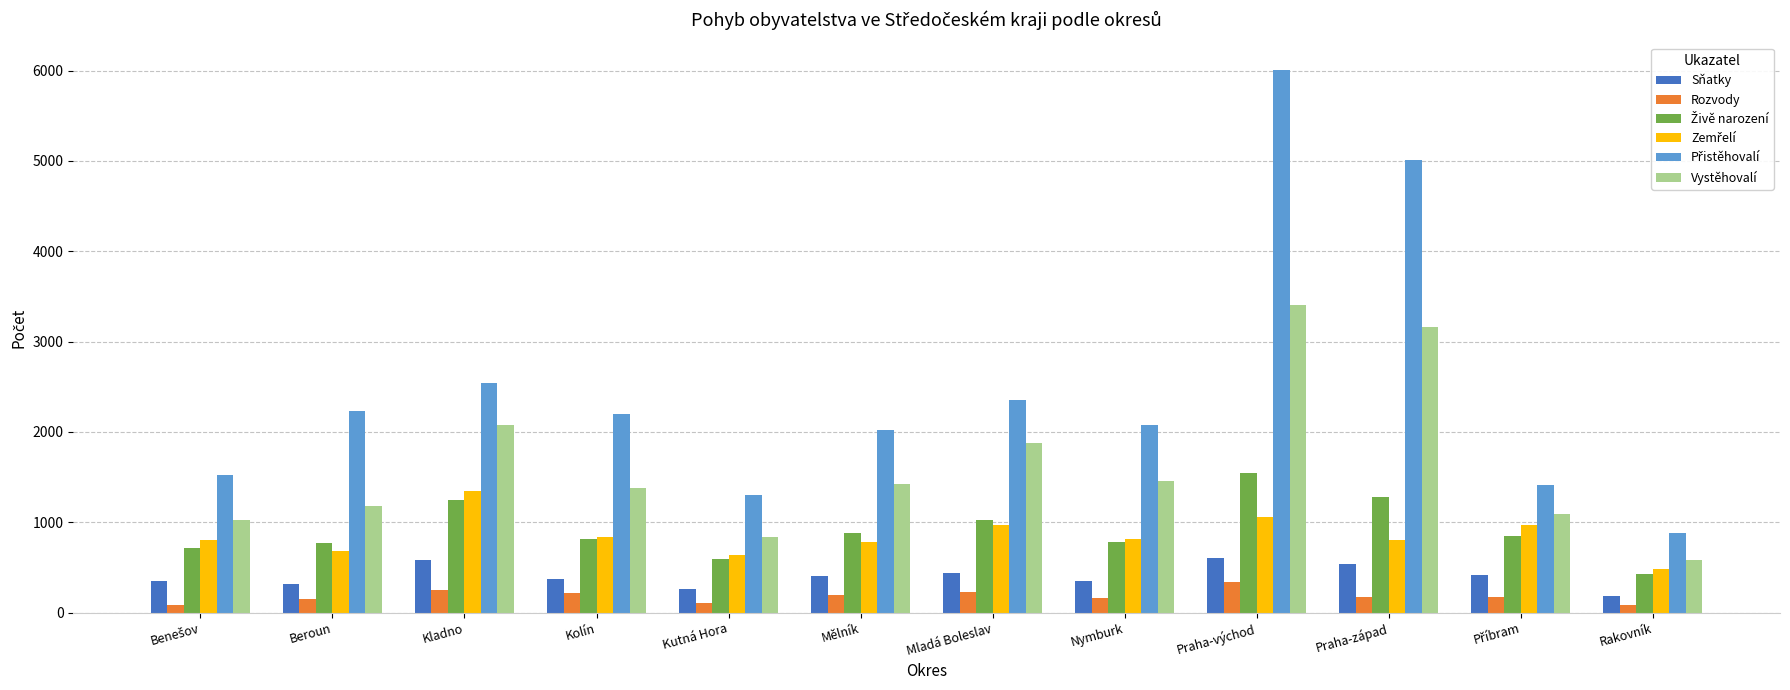

What is the smallest value displayed?

84